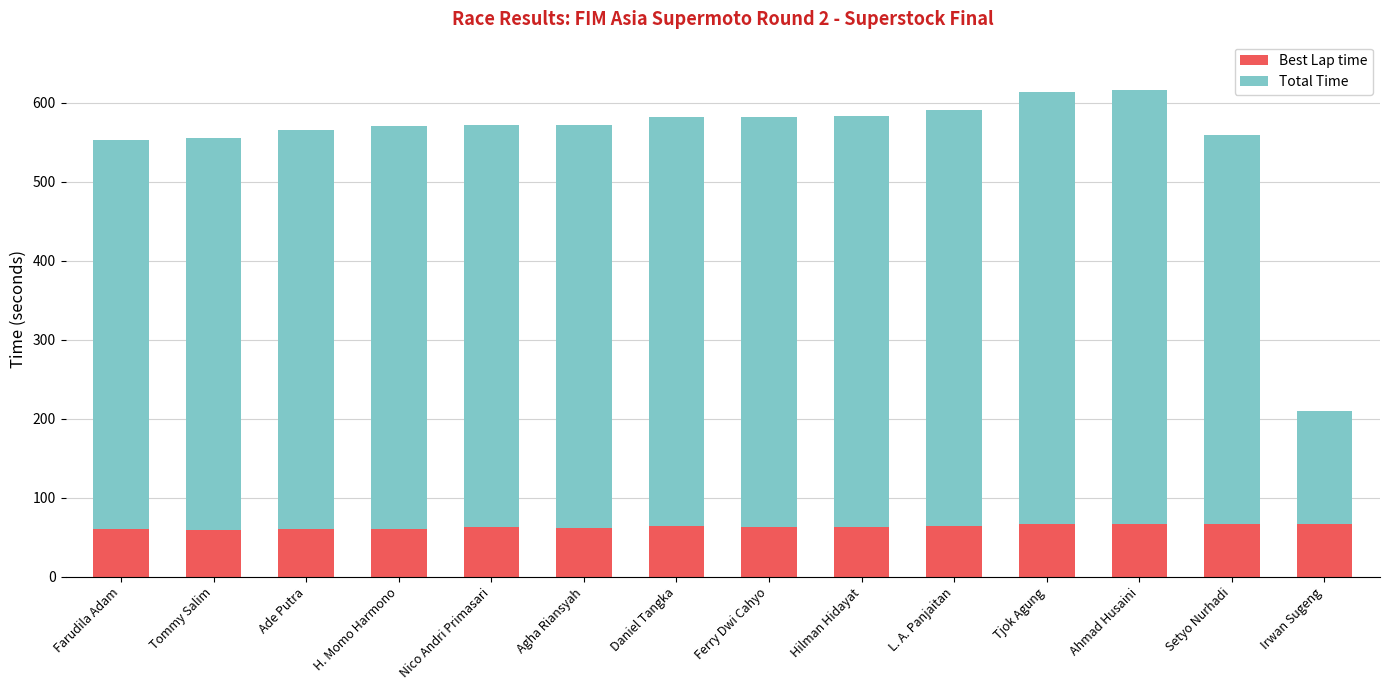

What is the maximum value for Best Lap time?

67.0